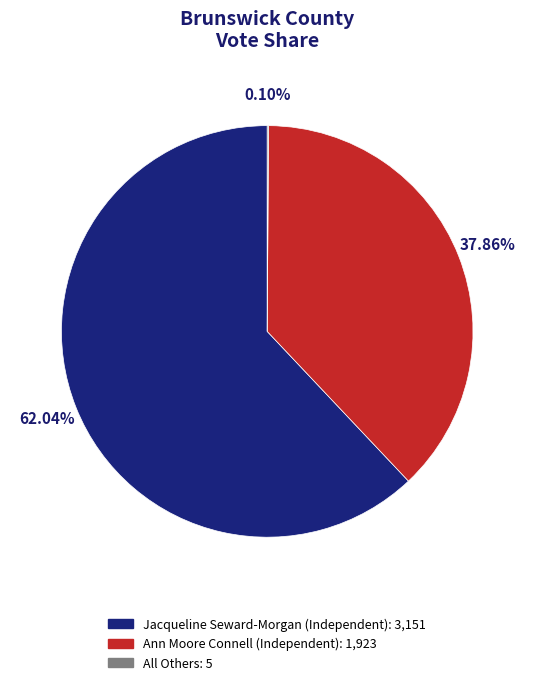

Is there a majority slice in this chart?

Yes